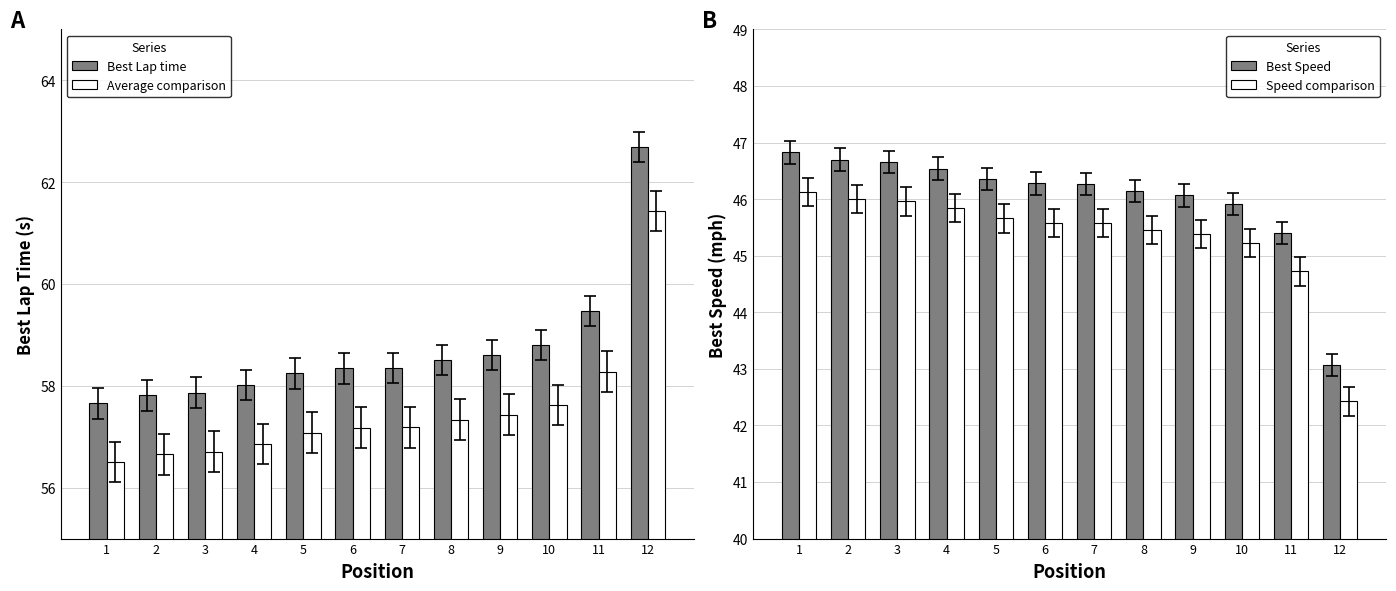

What is the value of the Speed comparison bar at the 3rd from the left?

46.0